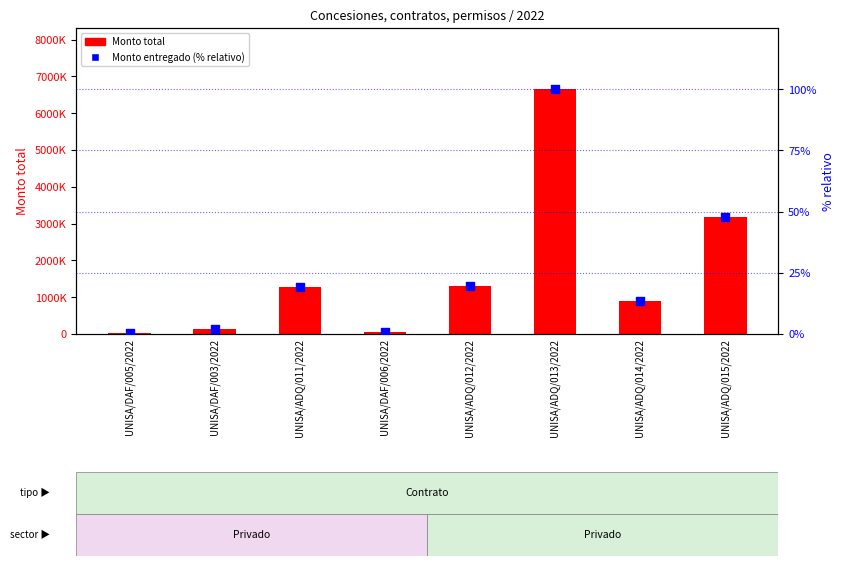

What is the total value across all series at UNISA/ADQ/013/2022?

6652600.2